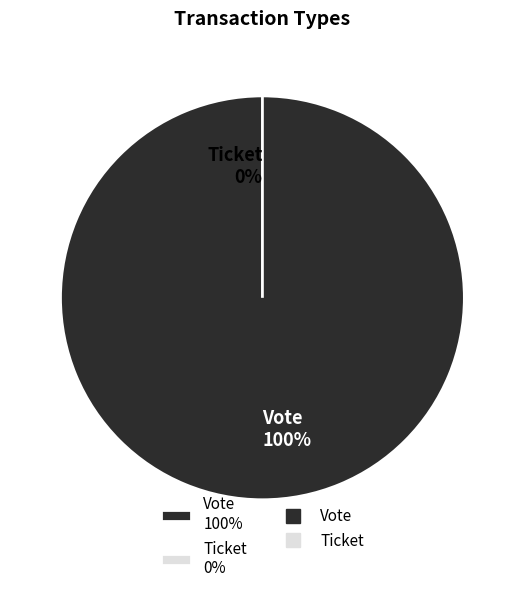

What portion of the pie excludes Ticket?

100.0%